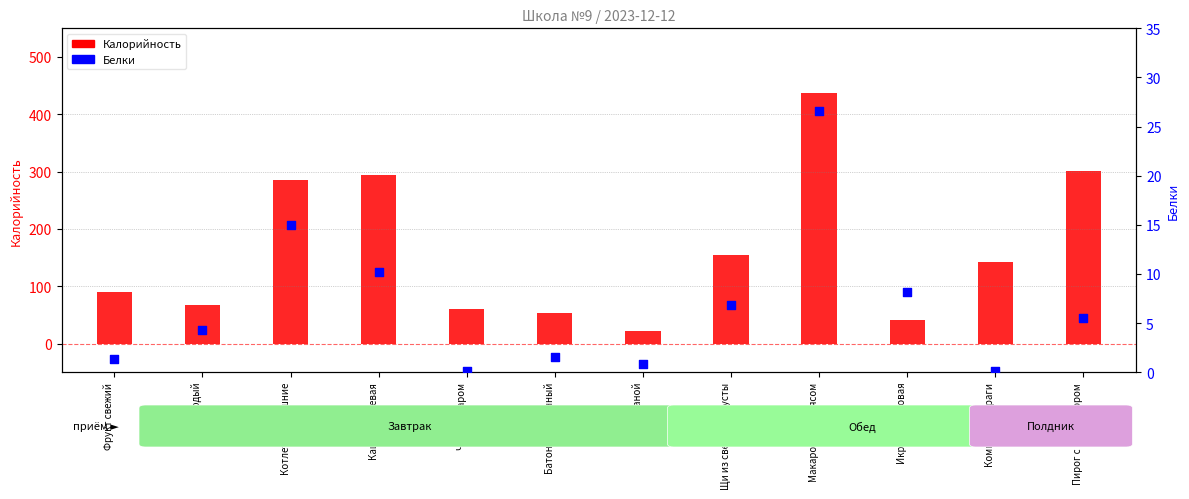

What are all the series names shown in the legend?

Калорийность, Белки